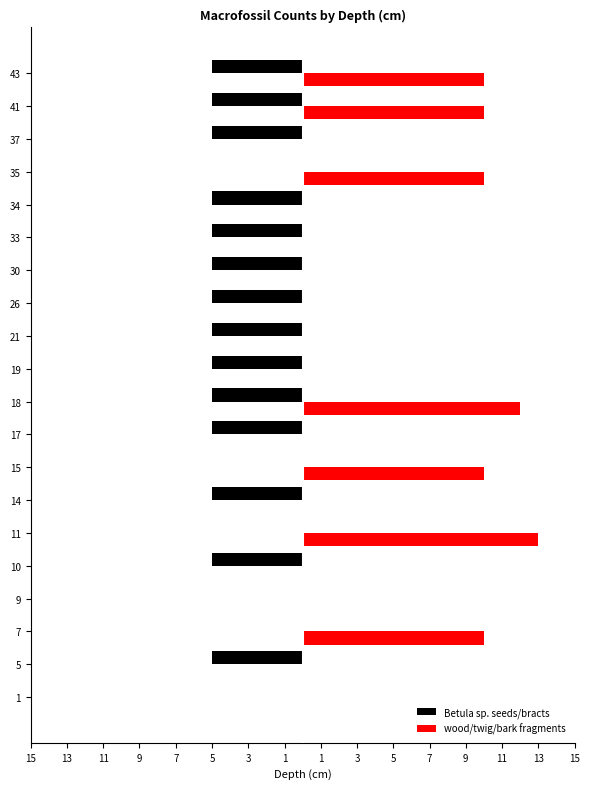

What are all the series names shown in the legend?

Betula sp. seeds/bracts, wood/twig/bark fragments